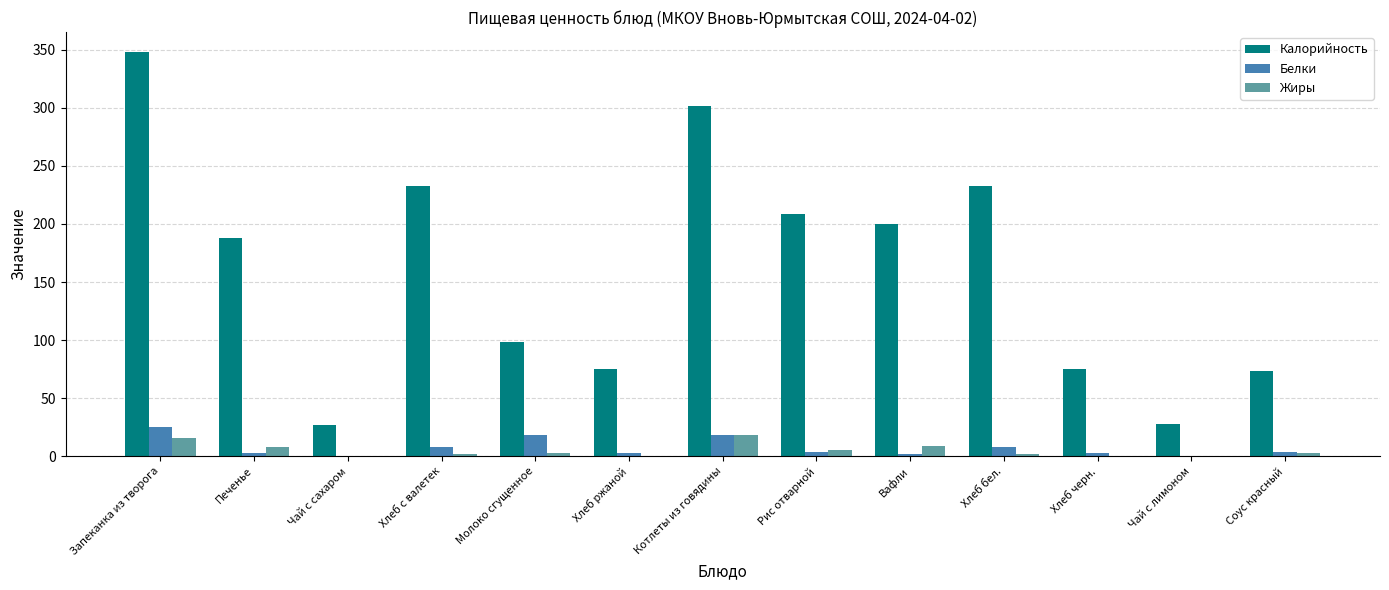

What is the average value of the Калорийность series?

160.6